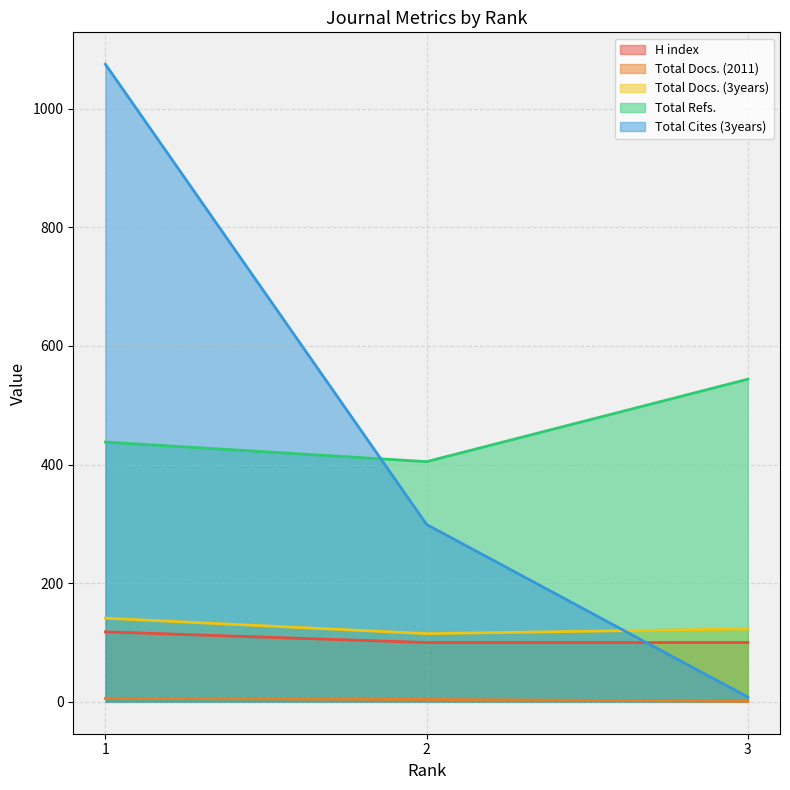

What is the sum of the Total Cites (3years) values at 3 and 1?

1083